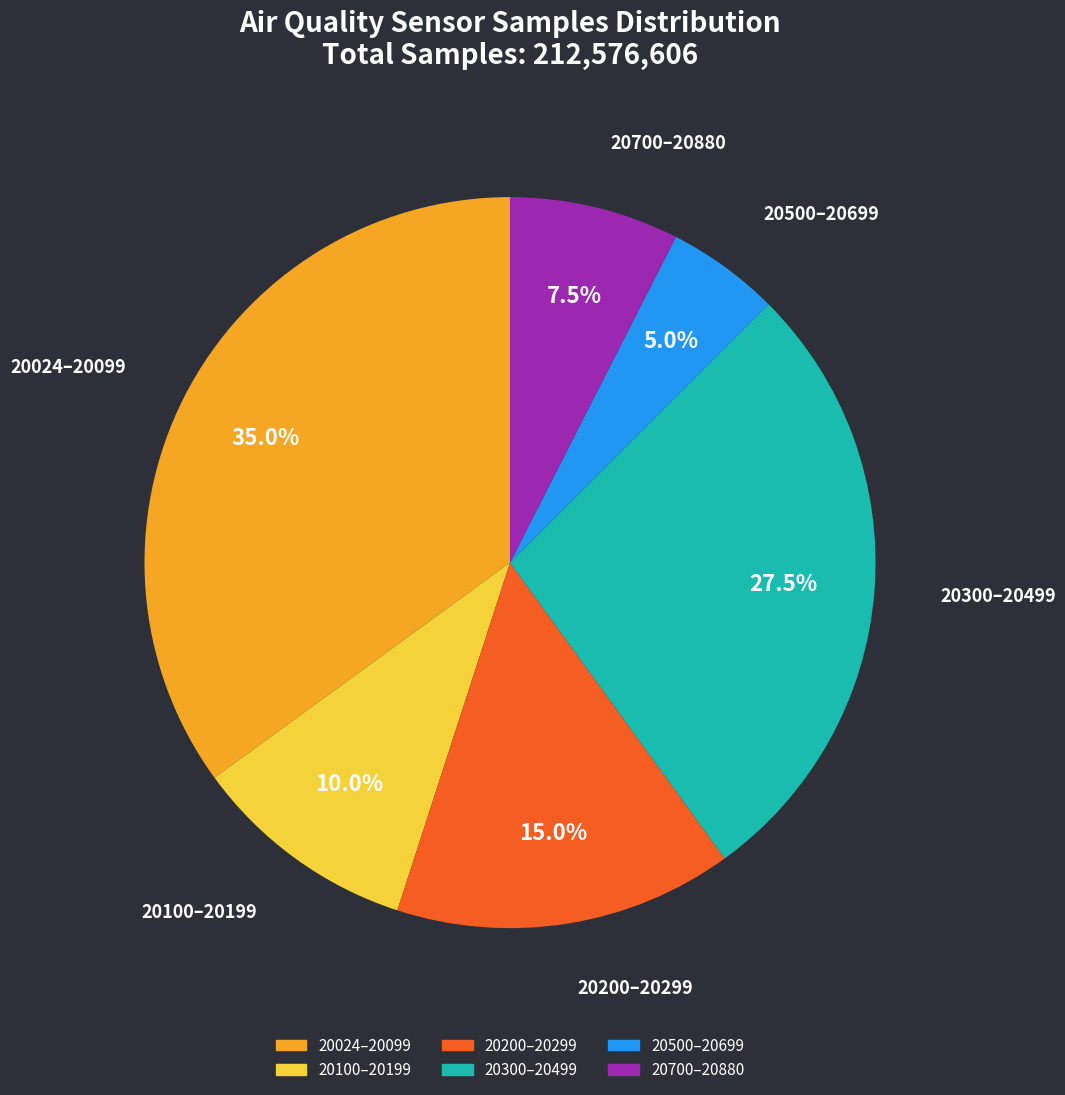

Does any single category account for the majority?

No